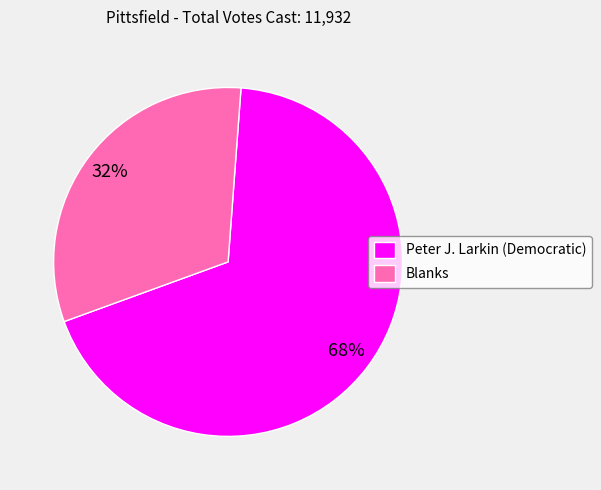

Between Peter J. Larkin (Democratic) and Blanks, which is larger?

Peter J. Larkin (Democratic)